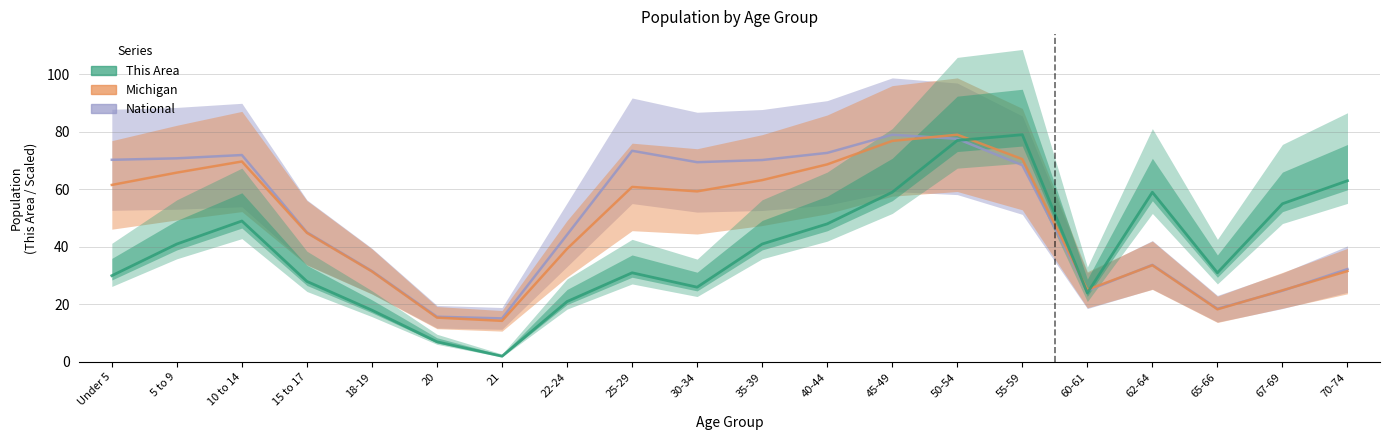

Is the value of Michigan at 10 to 14 greater than the value of National at 67-69?

Yes